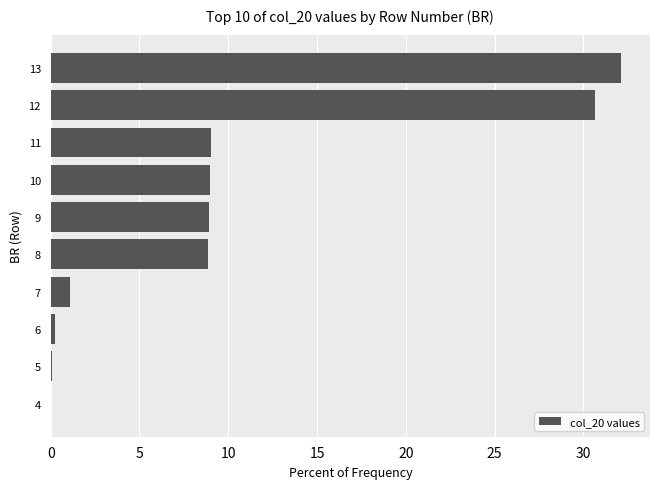

True or false: the data shows 4.5 at 11.

False